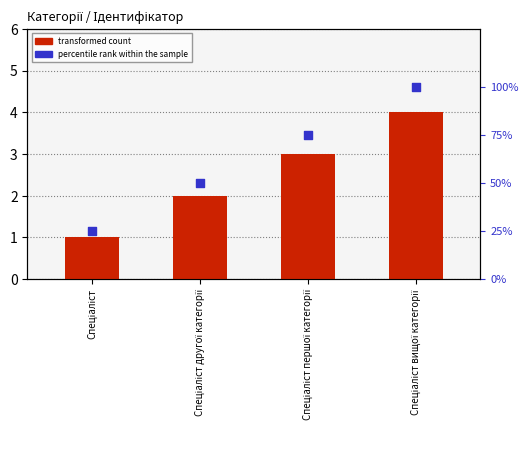

What is the total value across all series at Спеціаліст вищої категорії?

104